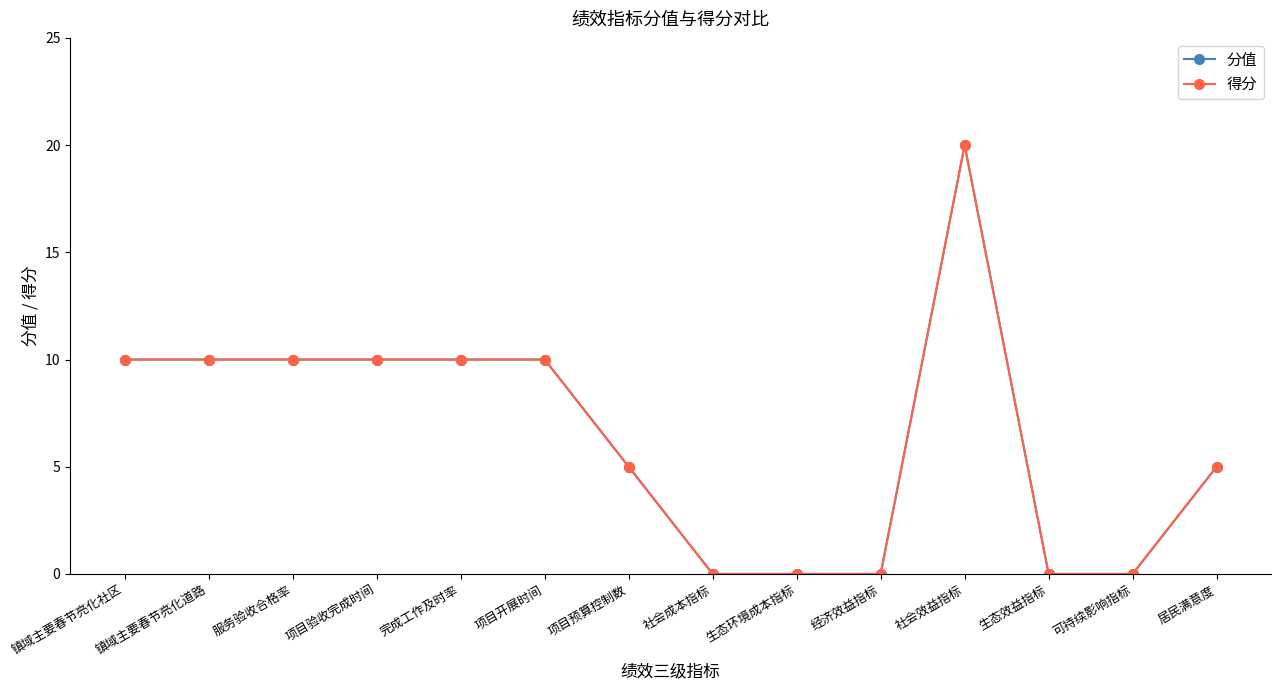

Does the chart have visible grid lines?

No